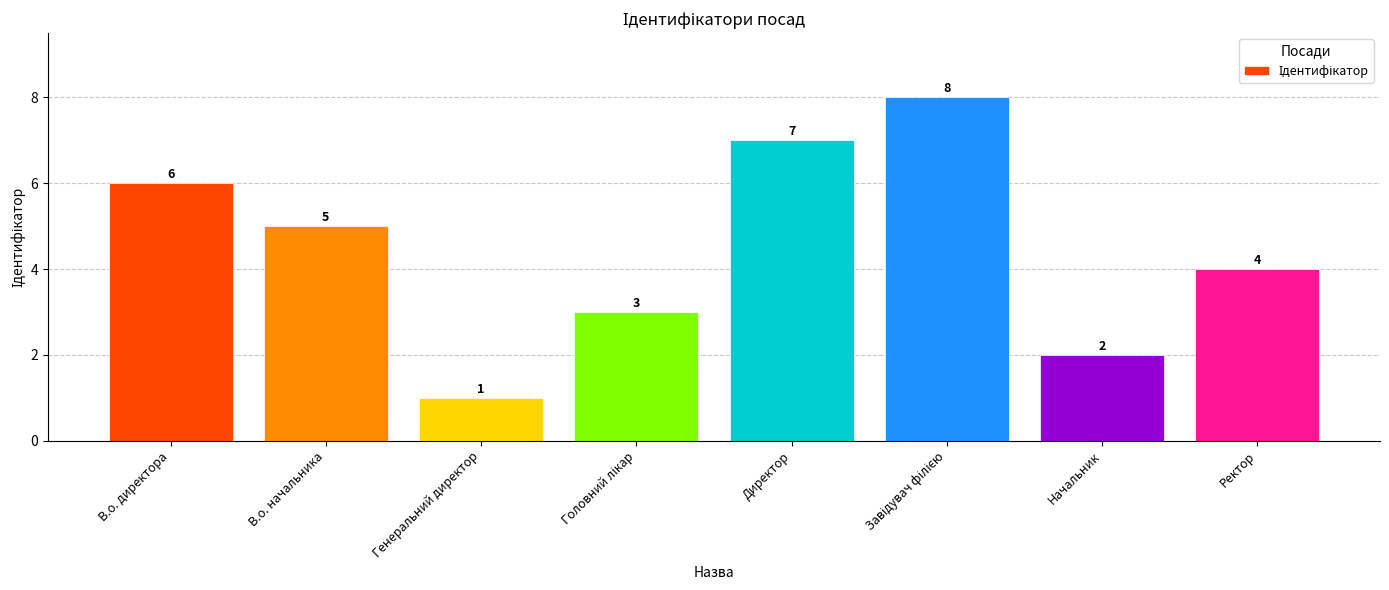

Reading right to left, what are all the values shown in this chart?

4	2	8	7	3	1	5	6